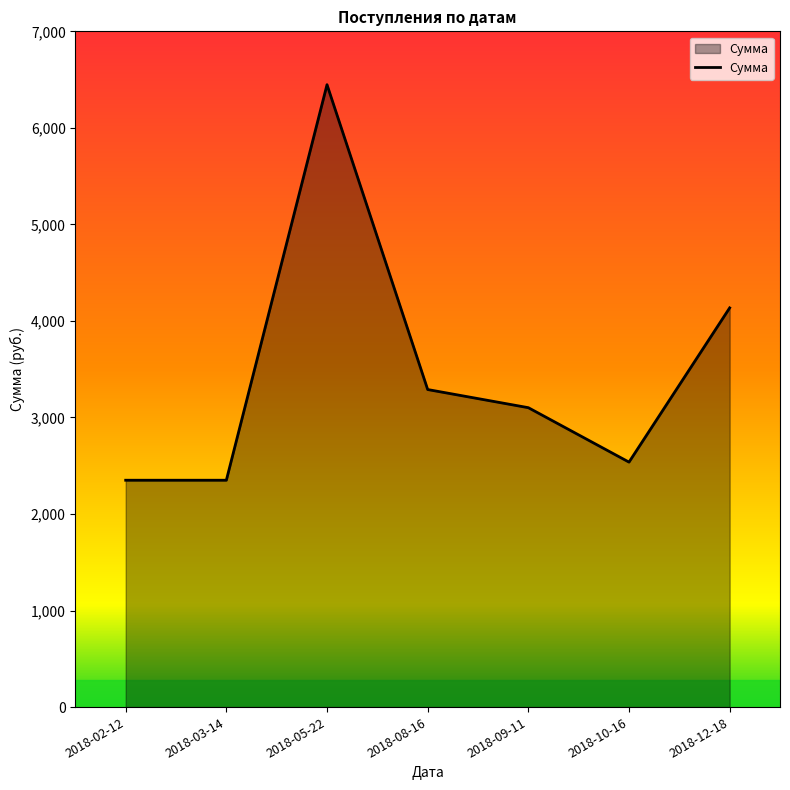

At which category does the chart reach its peak across all series?

2018-05-22